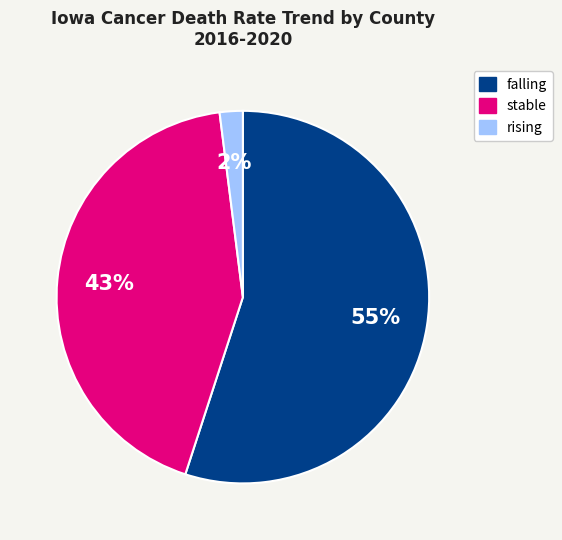

Approximately how many times larger is the value at falling compared to rising?

27.5